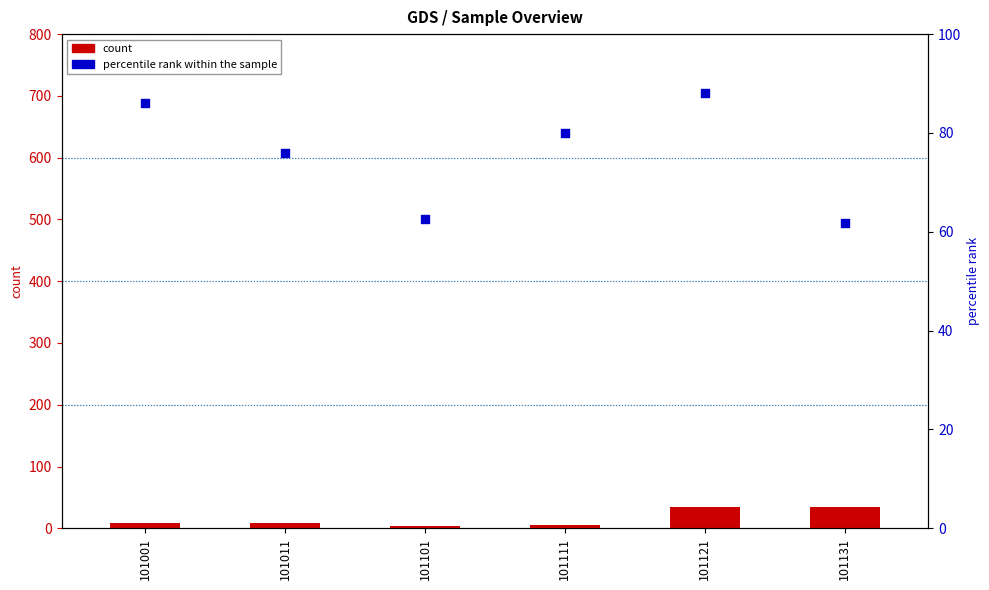

Which series has the widest spread of Y values?

count